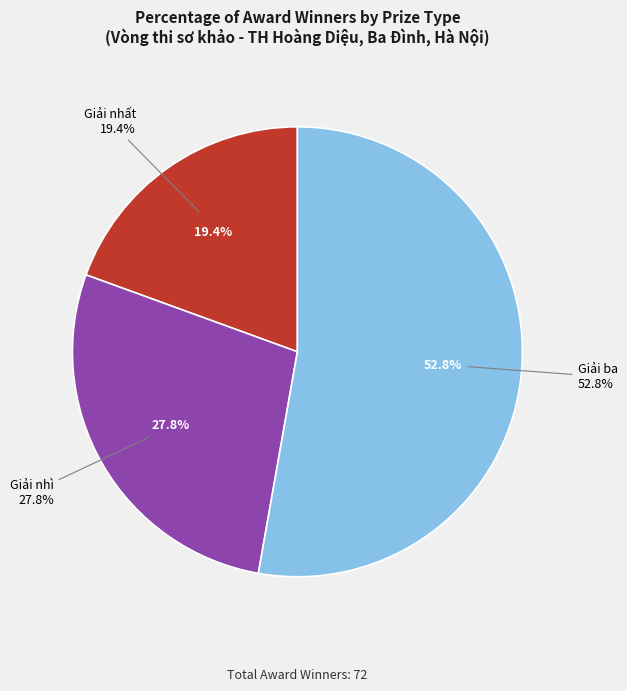

What is the change in value from Giải nhất to Giải ba?

+24